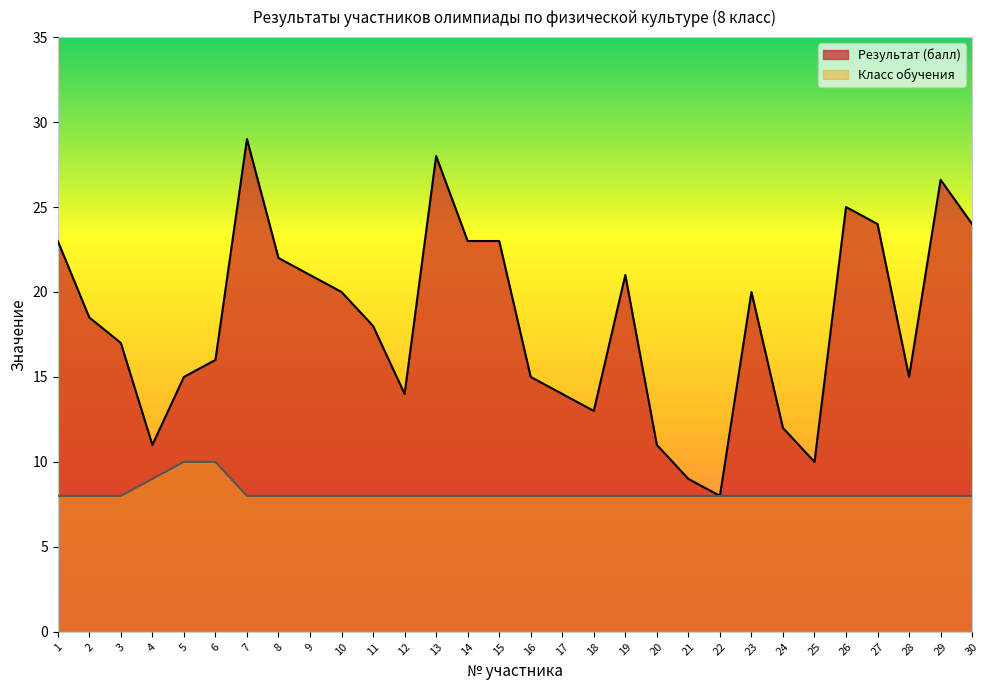

The Результат (балл) series shows 34.8 at 9. True or false?

False